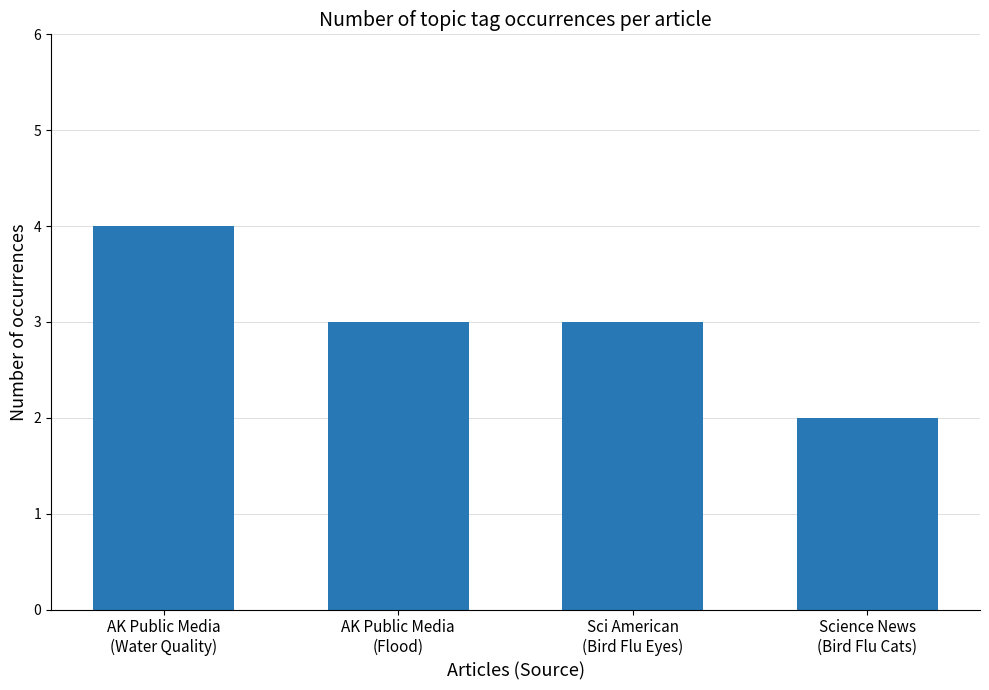

Count the values in the range 3 to 4.

3